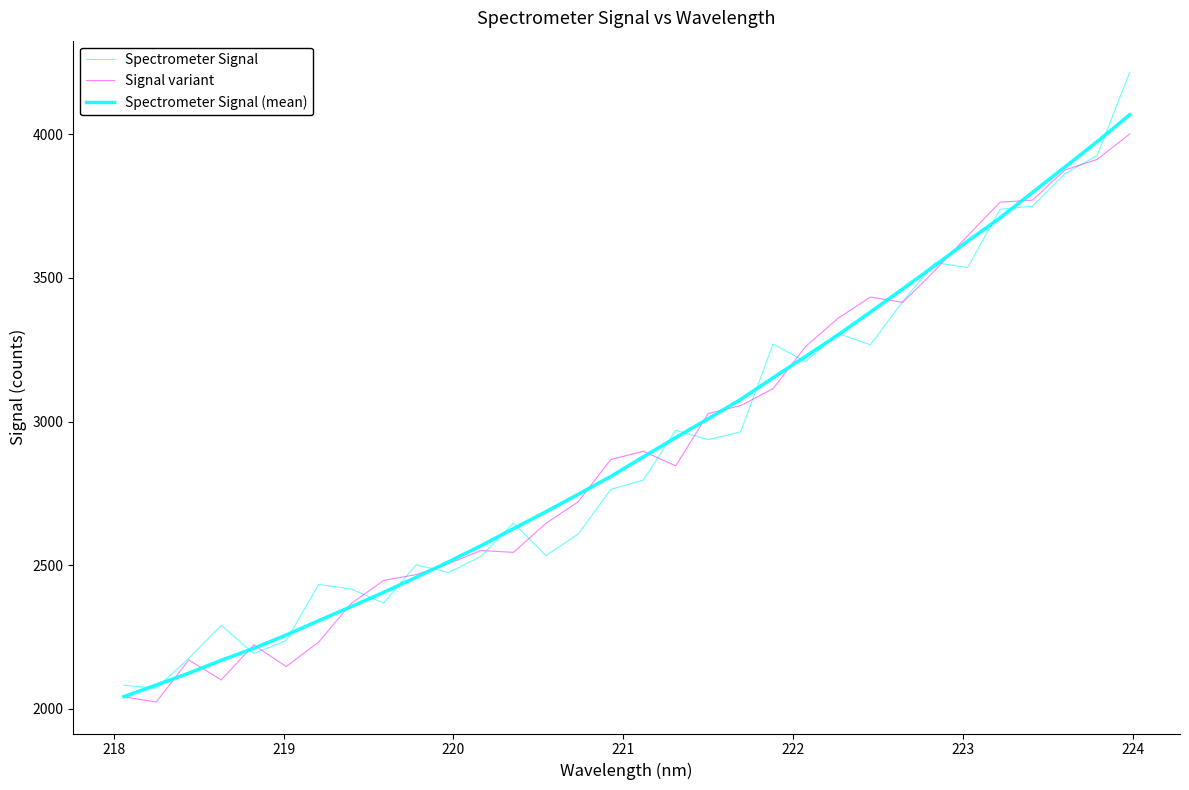

Reading left to right, transcribe all the data shown in this chart.

Spectrometer Signal: 2081.6	2071.3	2175.3	2290.2	2191.4	2237.6	2432.7	2416.7	2367.4	2500.7	2474.2	2530.3	2646.3	2532.8	2608.9	2763.8	2796.0	2969.4	2936.9	2963.9	3269.7	3208.5	3306.9	3267.1	3418.4	3553.1	3536.2	3739.2	3749.9	3862.9	3927.0	4216.6
Signal variant: 2041.1	2023.1	2169.6	2100.0	2221.9	2146.6	2232.0	2366.4	2446.4	2466.9	2504.8	2550.7	2544.2	2645.5	2721.1	2868.0	2896.2	2845.5	3027.7	3055.3	3114.6	3260.8	3359.3	3433.2	3415.0	3526.9	3646.8	3763.8	3771.1	3875.8	3913.2	4001.4
Spectrometer Signal (mean): 2041.9	2082.3	2123.5	2168.4	2210.2	2256.4	2306.3	2355.4	2405.0	2457.3	2511.3	2567.6	2627.0	2685.8	2746.9	2808.8	2877.0	2944.2	3009.6	3076.9	3152.5	3226.6	3301.5	3381.1	3462.0	3544.3	3628.2	3709.2	3797.9	3886.2	3975.1	4068.4